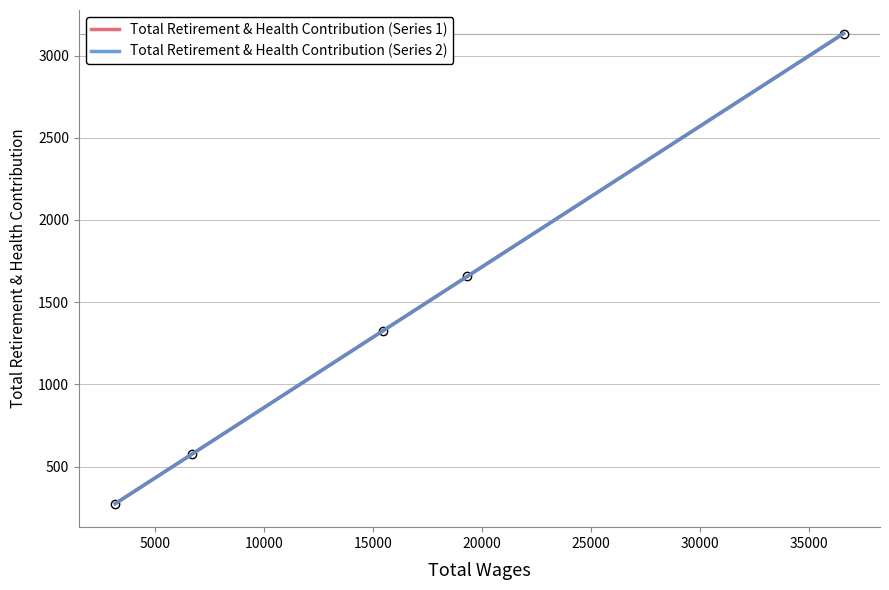

Does the chart display data point markers on the line(s)?

No